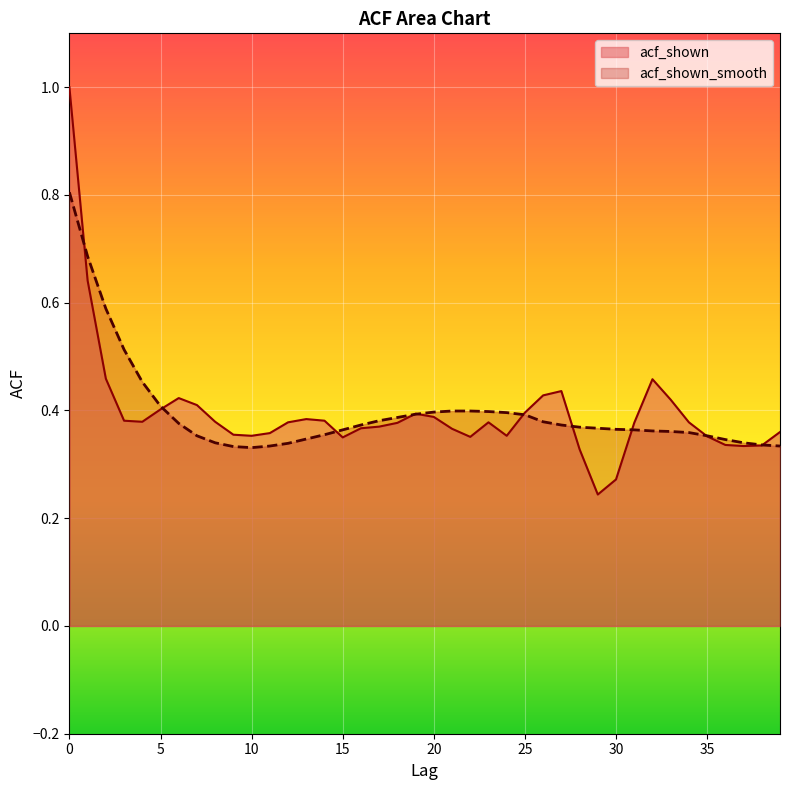

Where do acf_shown_smooth and acf_shown first cross each other?

0 and 1